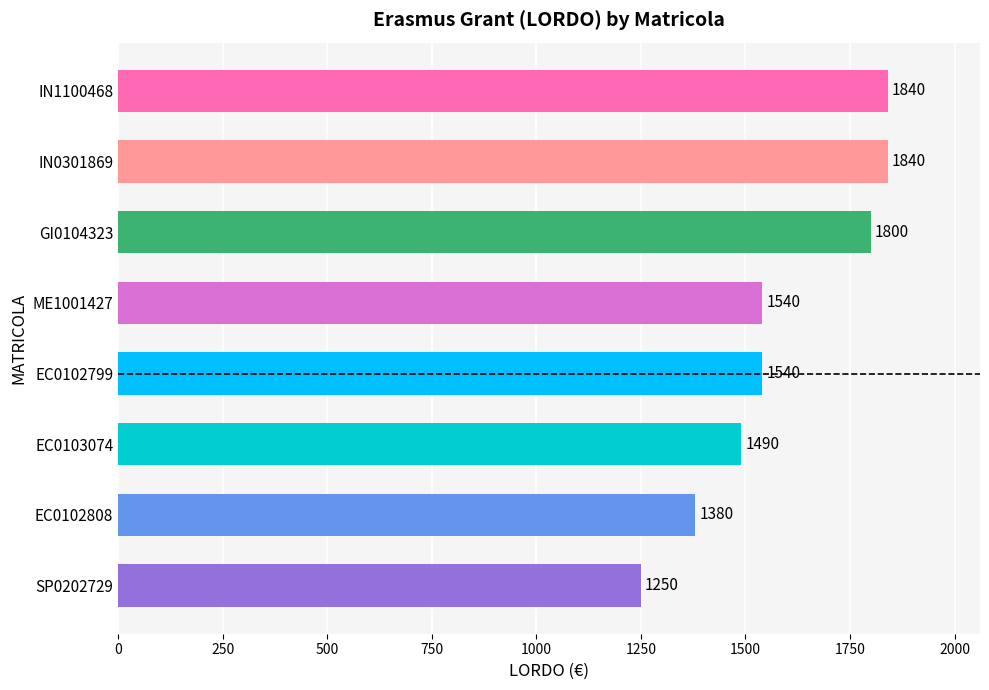

How many distinct data groups are displayed?

1